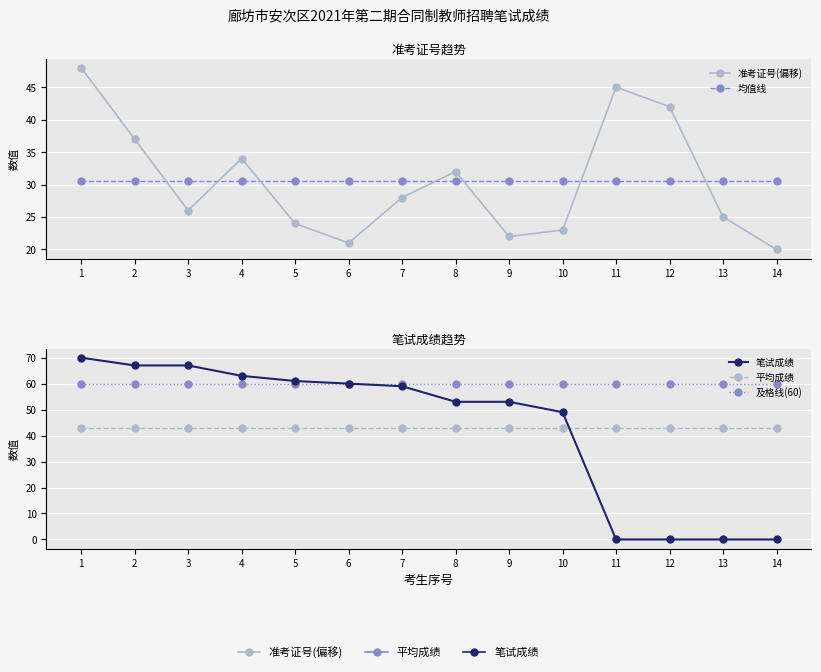

What is the value of the 及格线(60) point at the 3rd from the left?

60.0